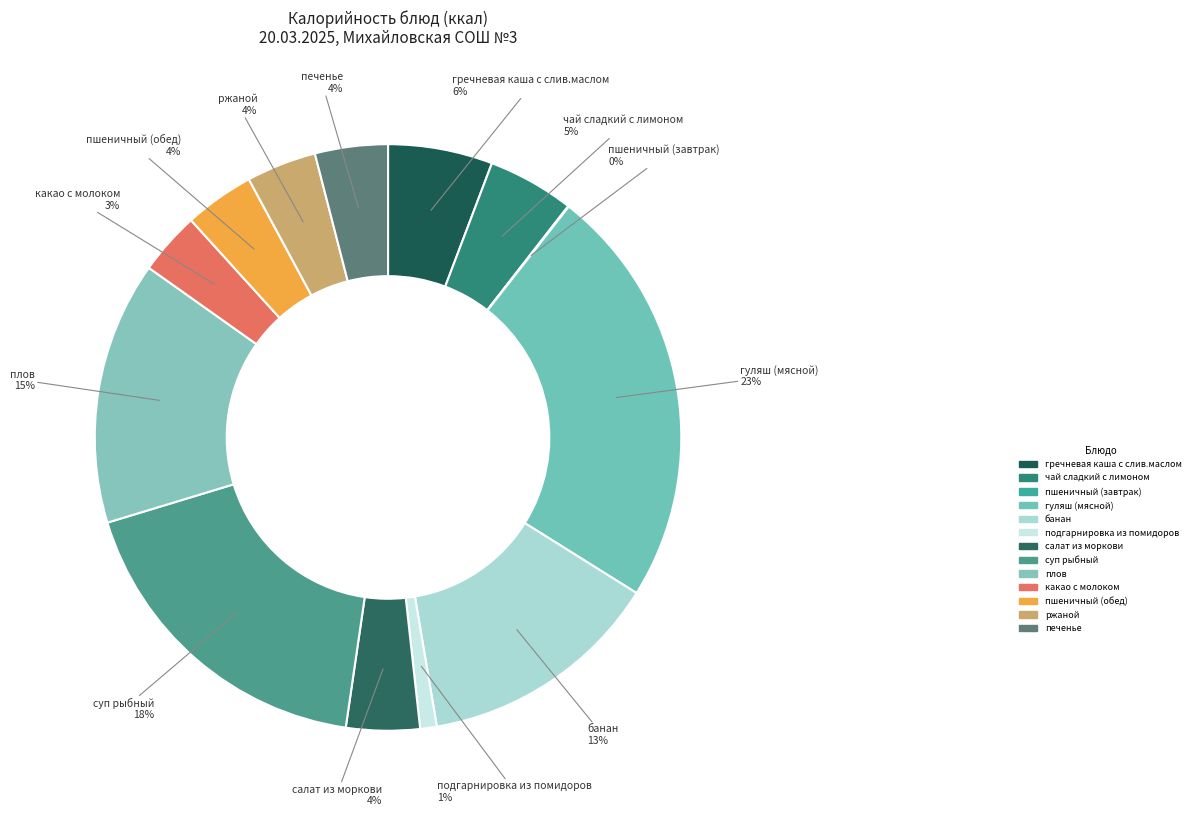

What is the smallest slice in the pie chart?

пшеничный (завтрак)